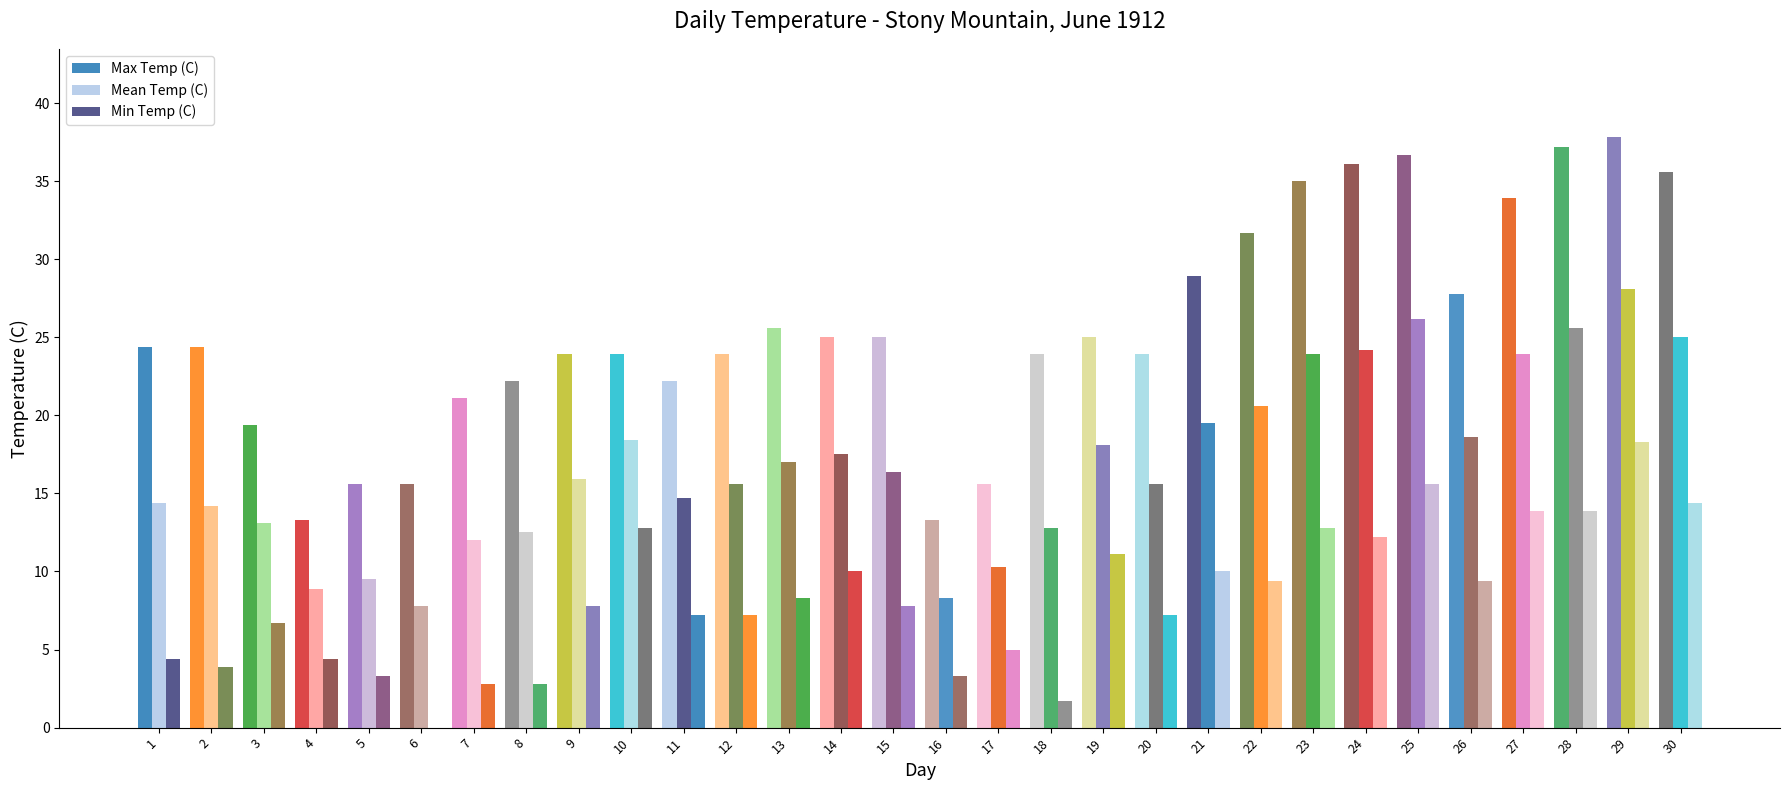

How many series are shown in this chart?

3